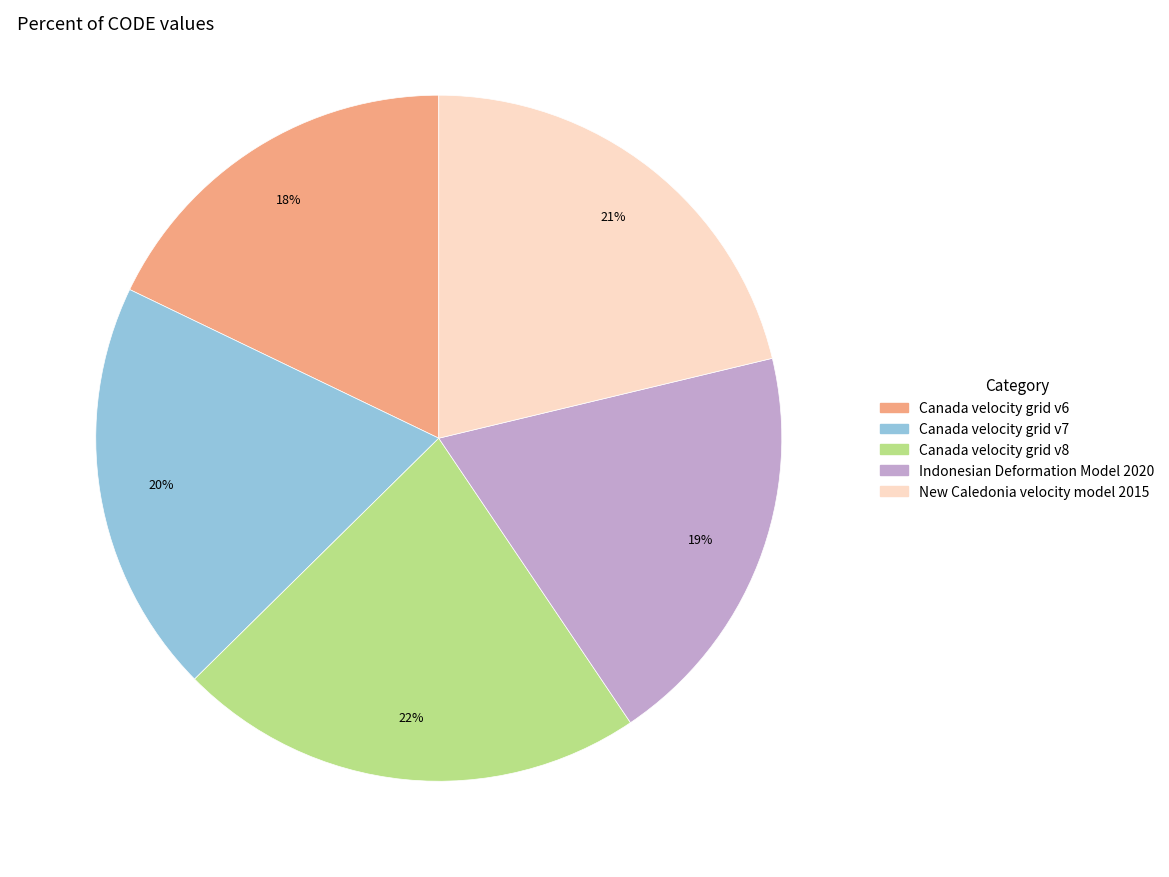

Between Indonesian Deformation Model 2020 and Canada velocity grid v6, which is larger?

Indonesian Deformation Model 2020